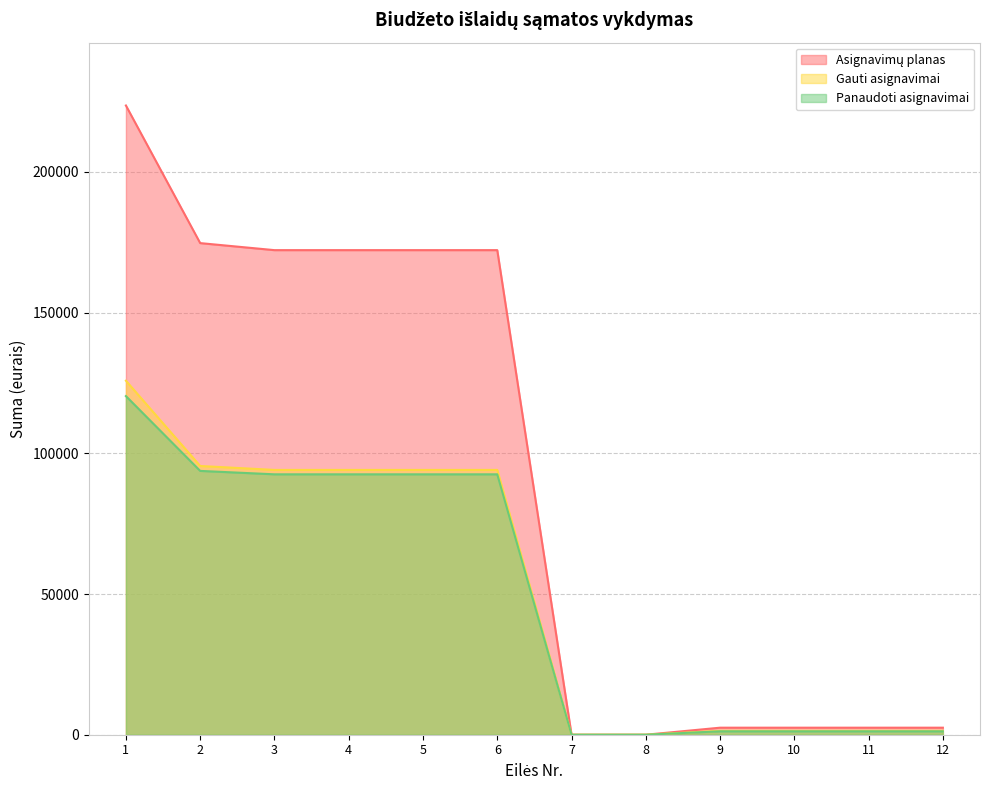

The value of Gauti asignavimai at 8 is -48616.9. True or false?

False